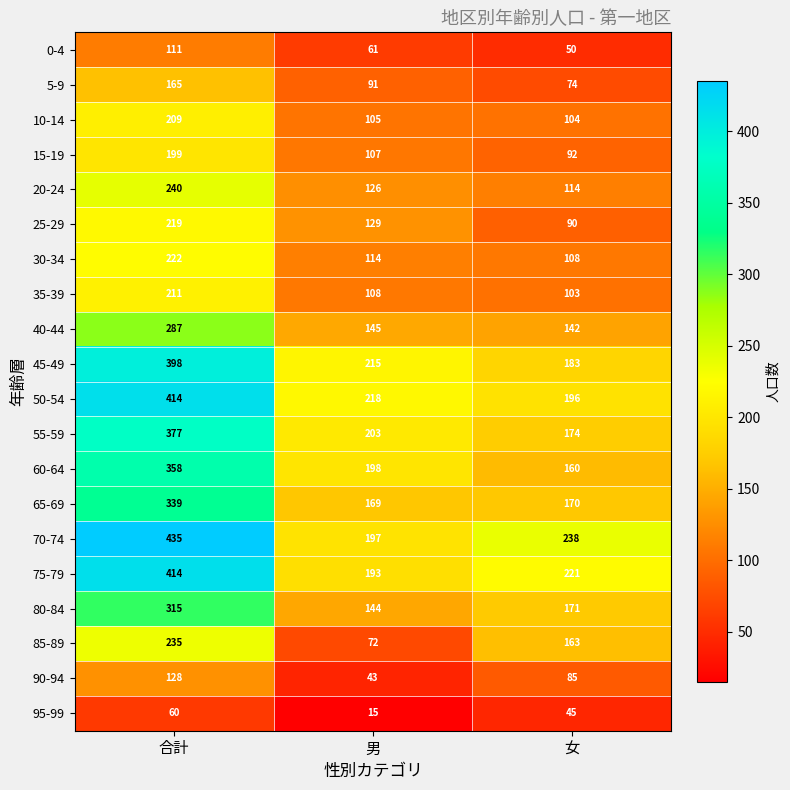

At which category is the sum across all series the highest?

合計